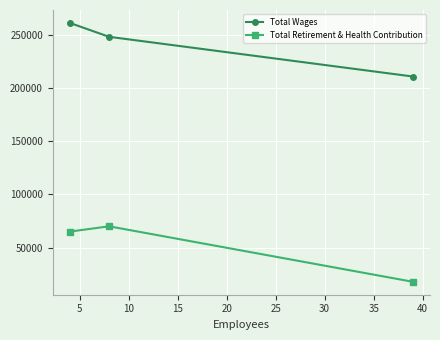

Which series has the largest total across all categories?

Total Wages